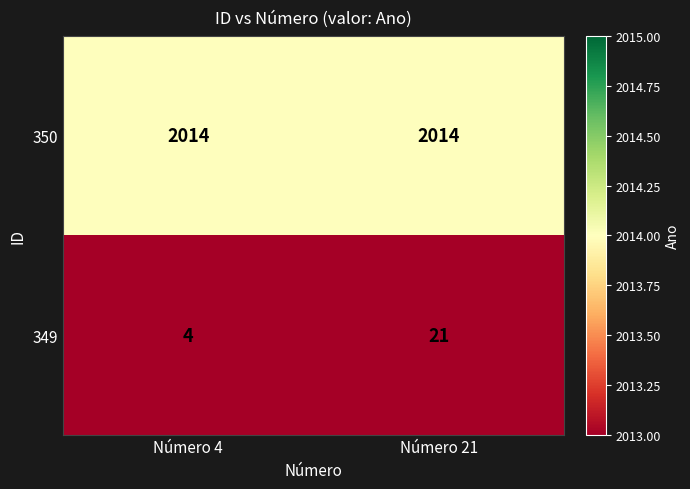

At which label is 349 closest to 12?

Número 4